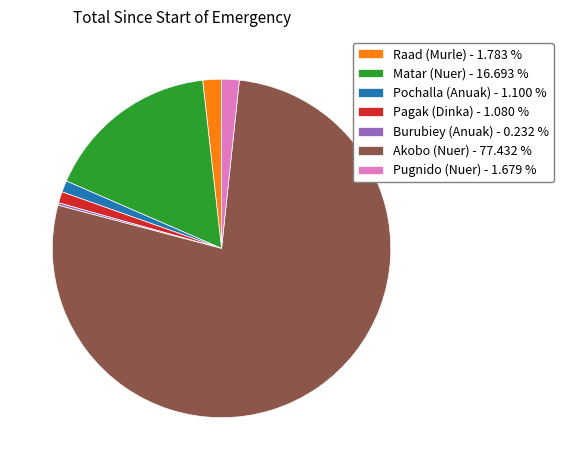

Combined, do Raad (Murle) - 1.783 % and Pagak (Dinka) - 1.080 % account for over 50%?

No